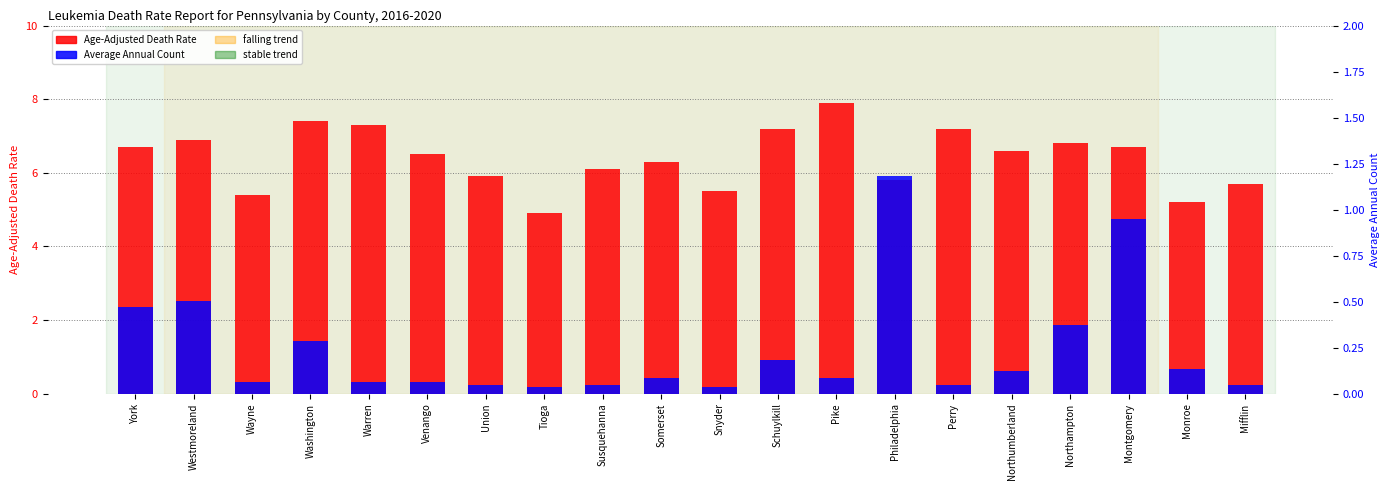

How many bars are there in total?

40